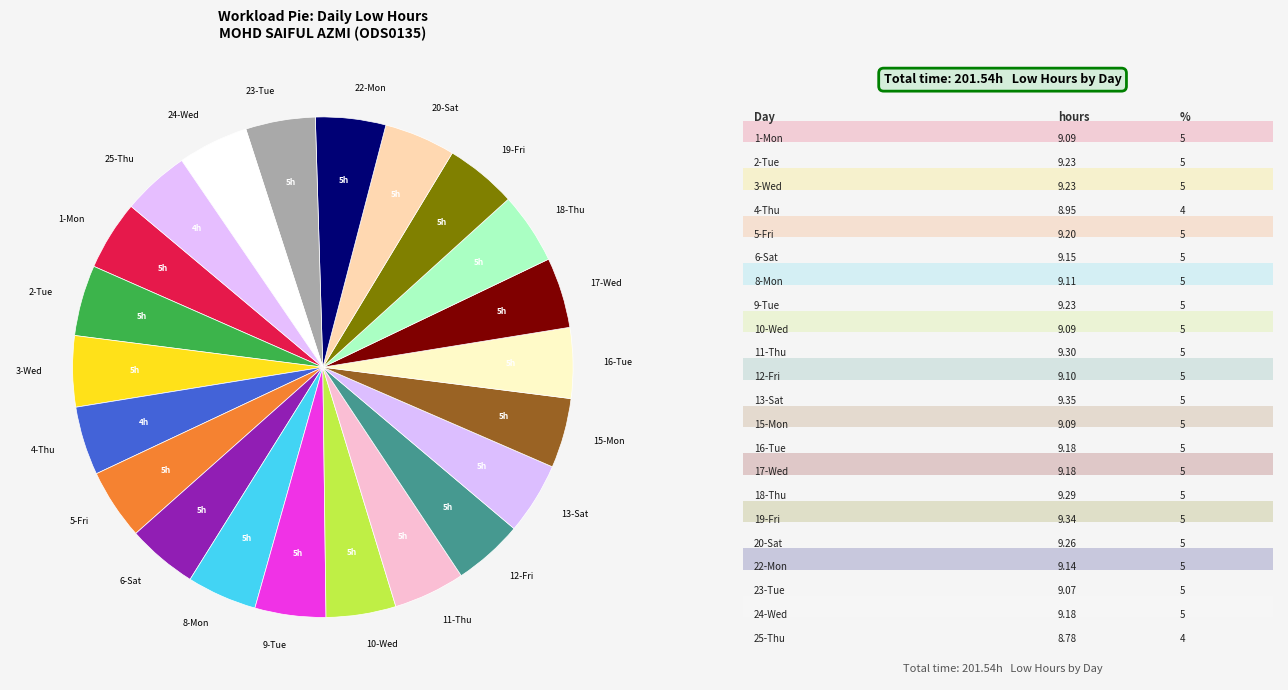

Does 19-Fri account for over 50% of the chart?

No